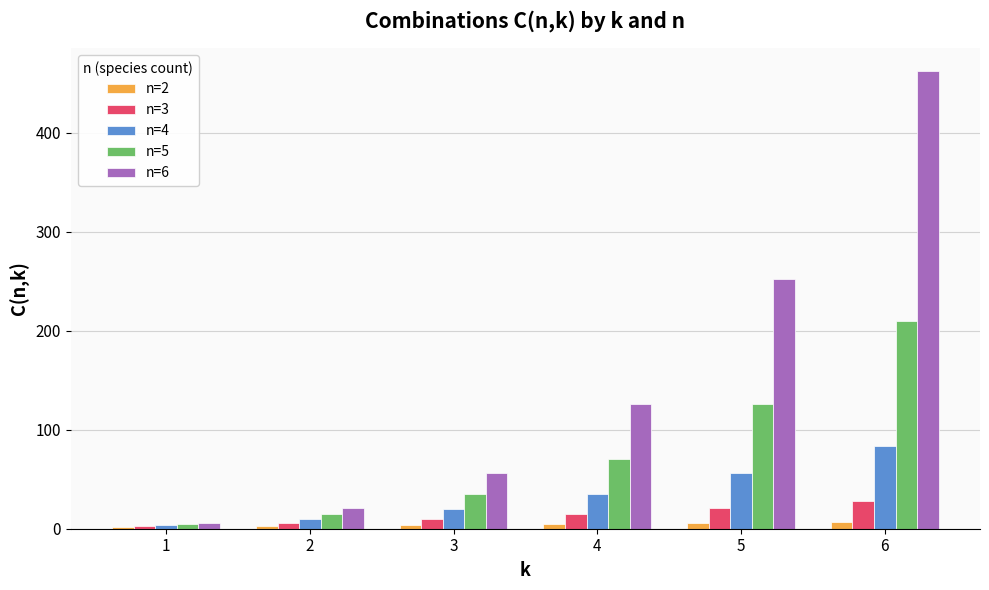

Where is n=5 nearest to the value 107?

5